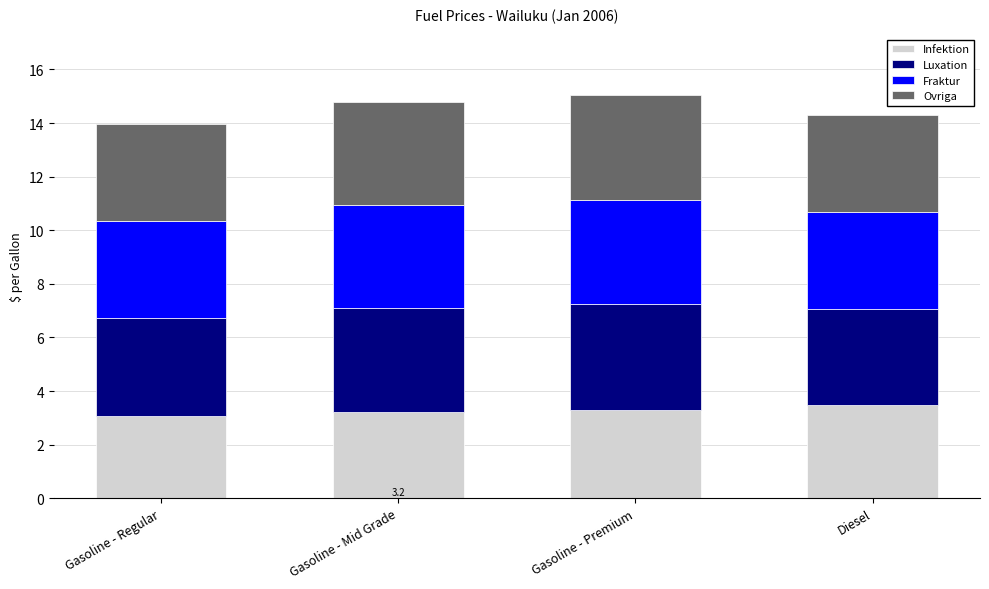

What is the highest value of the Infektion series?

3.5